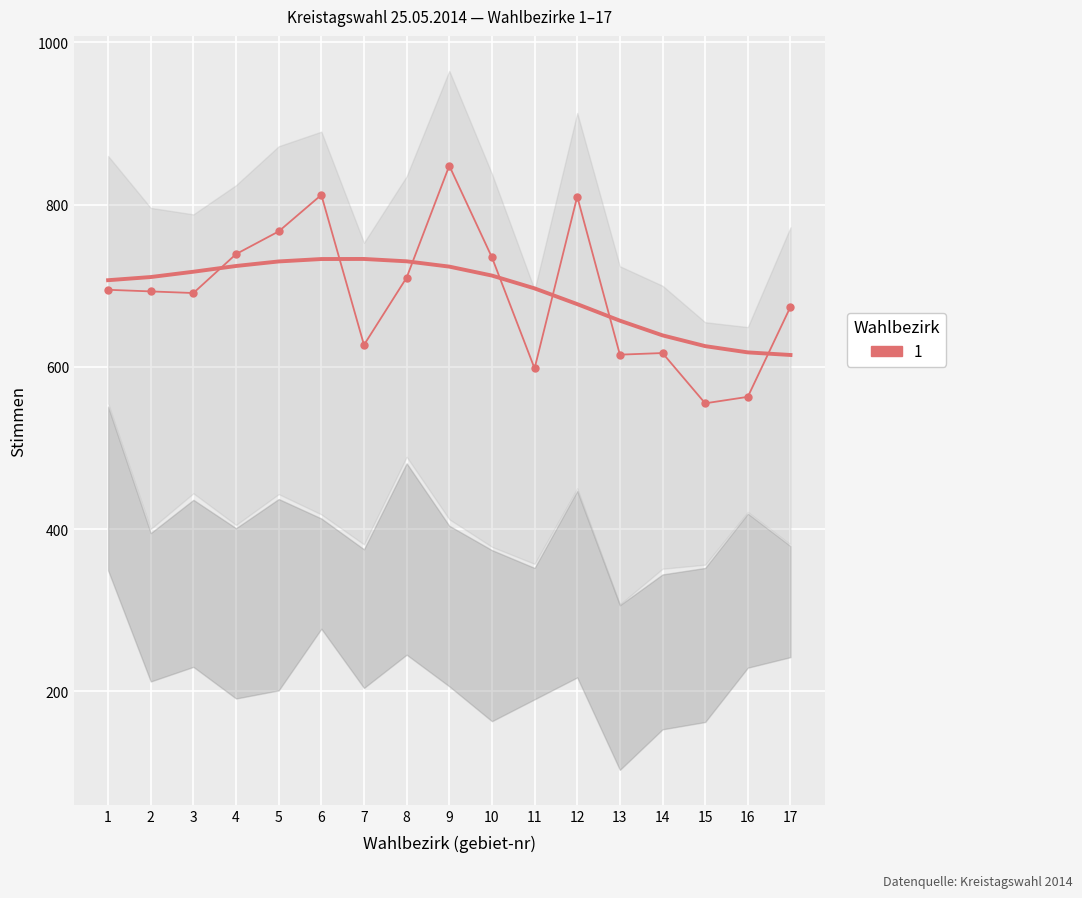

What is the difference between the A1 (raw) values at 10 and 3?

44.0